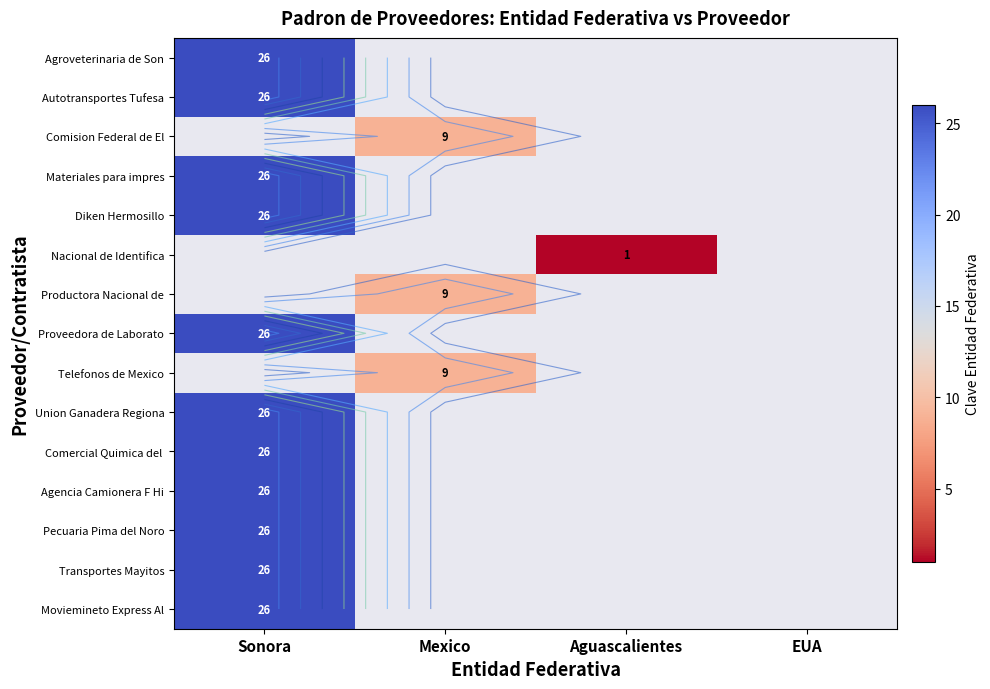

The Transportes Mayitos series shows 44.9 at Sonora. True or false?

False